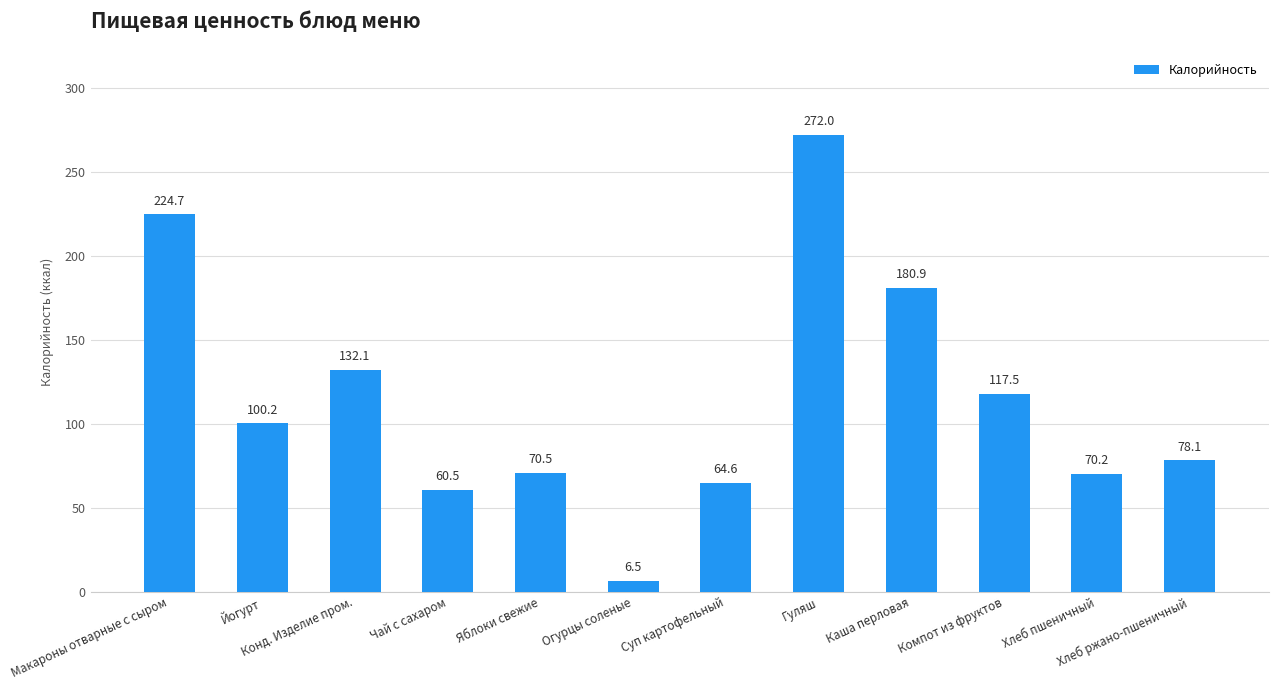

How many categories are shown in the chart?

12